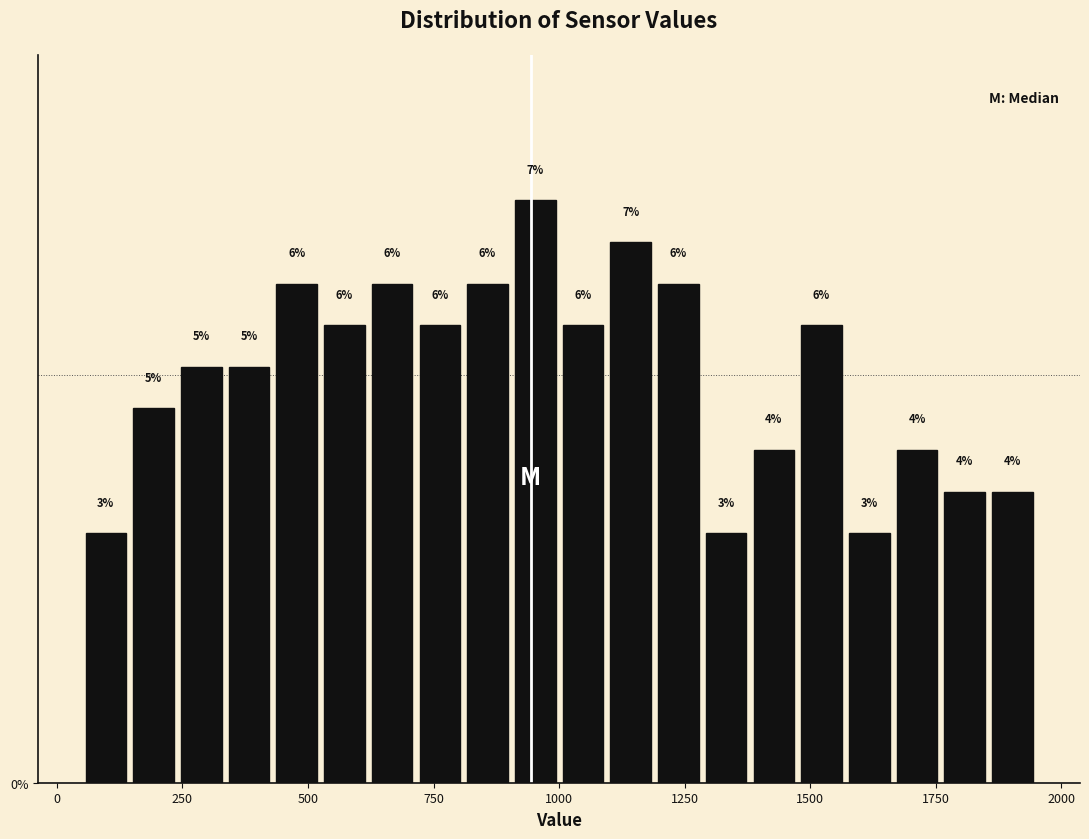

Around what value on the x-axis is the tallest bar? Give the approximate position of its centre, as read against the axis.

950